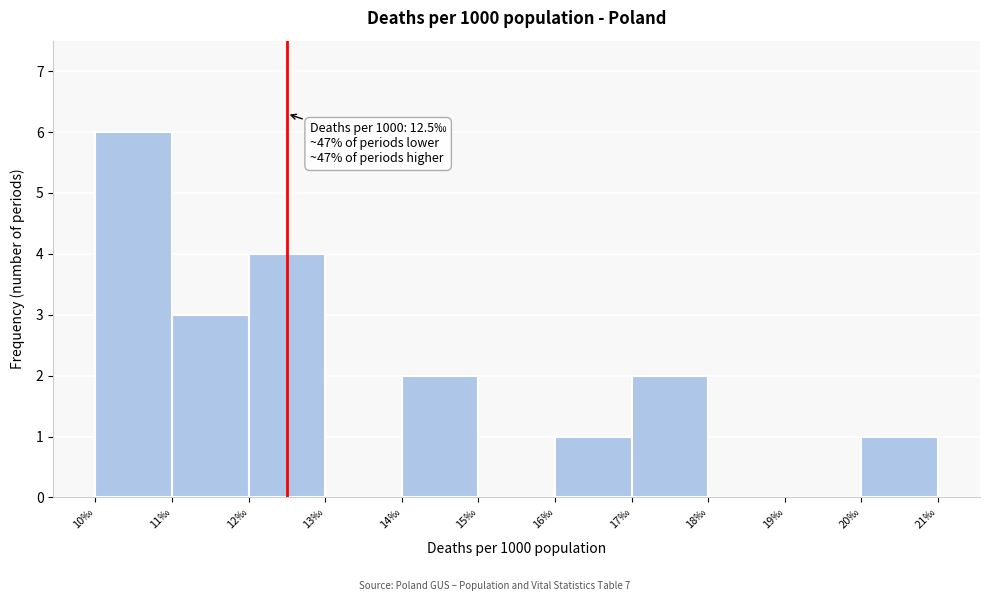

Which range on the x-axis has the tallest bar?

10 to 11